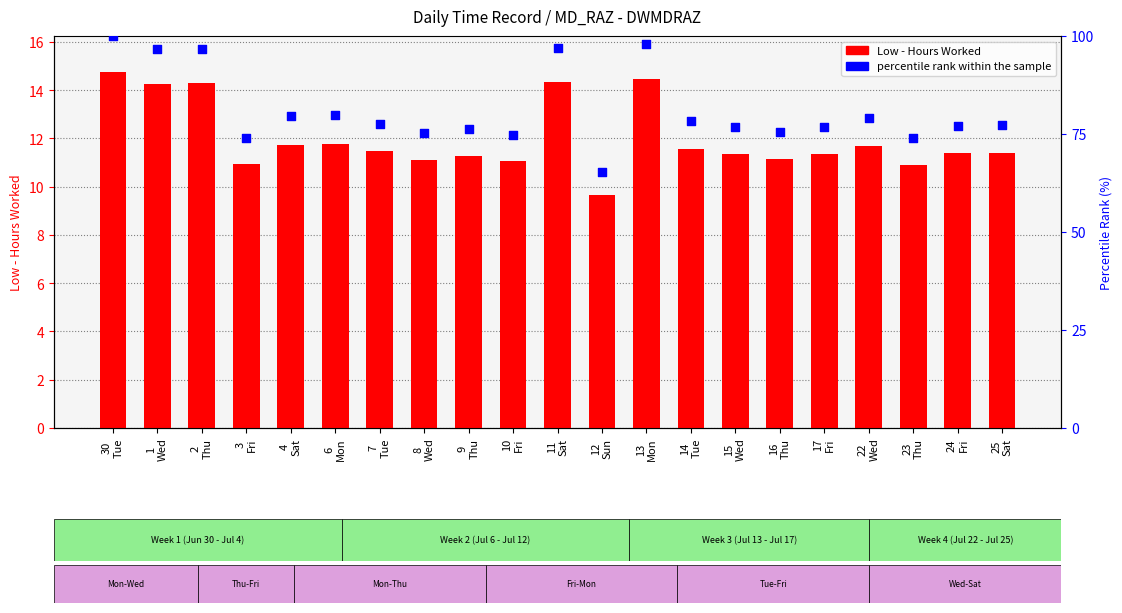

Which series has the largest total across all categories?

percentile rank within the sample